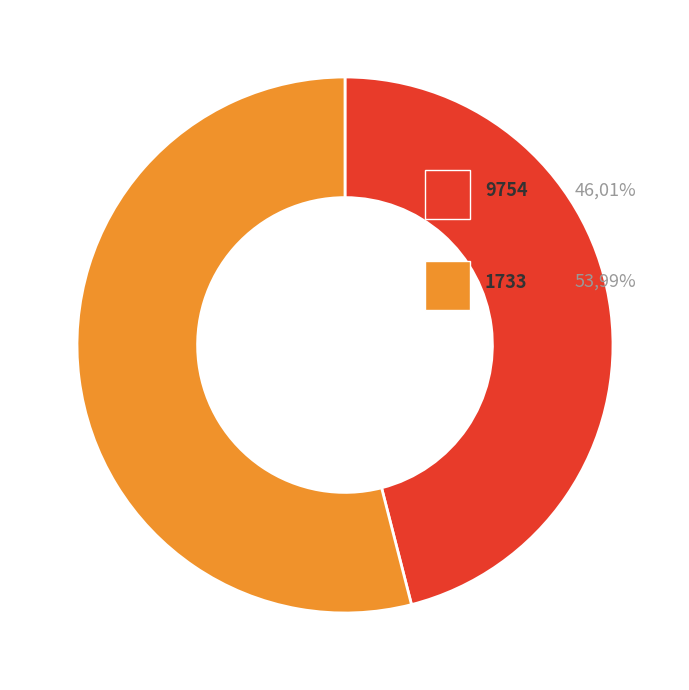

Is there any slice that represents more than half of the pie?

Yes